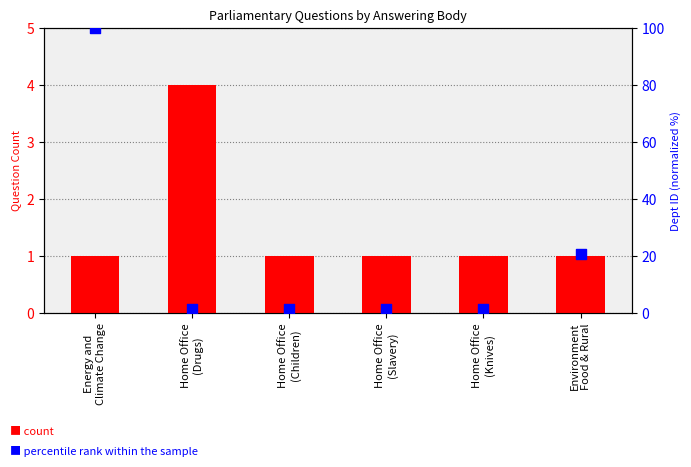

Which series has the widest spread of Y values?

percentile rank within the sample